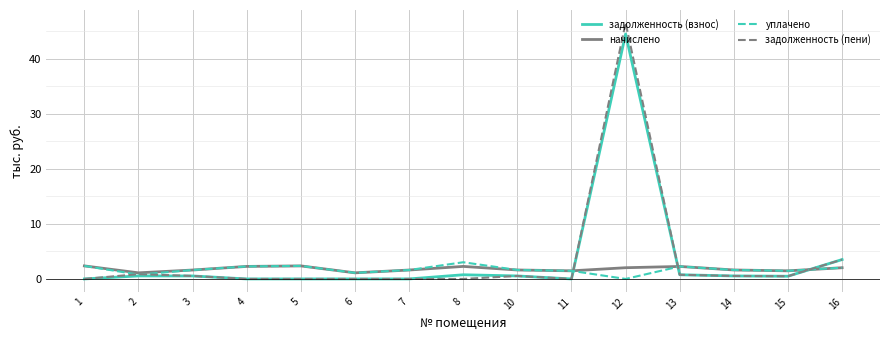

Is it true that начислено equals 2.3 at 4?

True